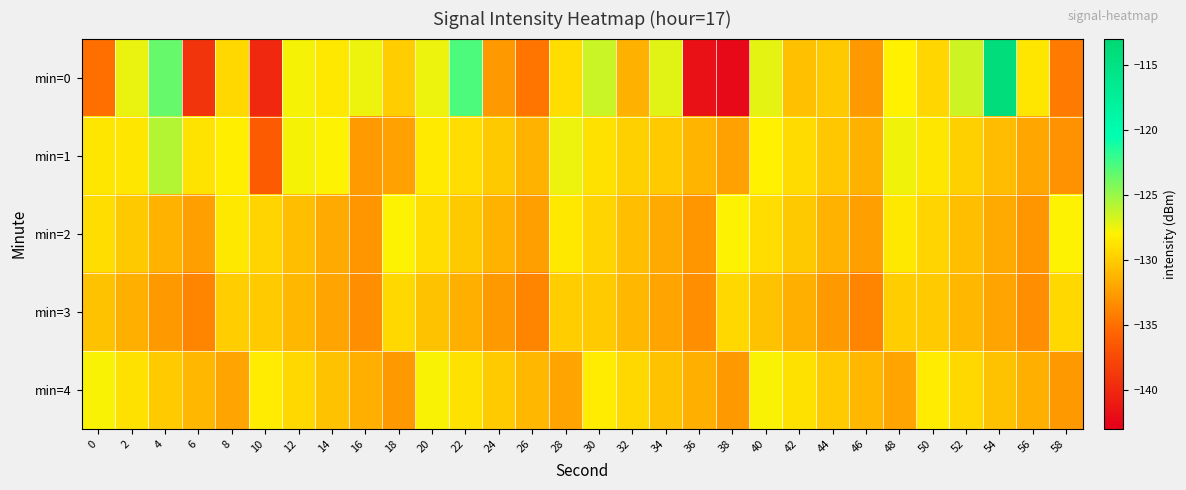

Which label corresponds to the largest value in the chart?

54